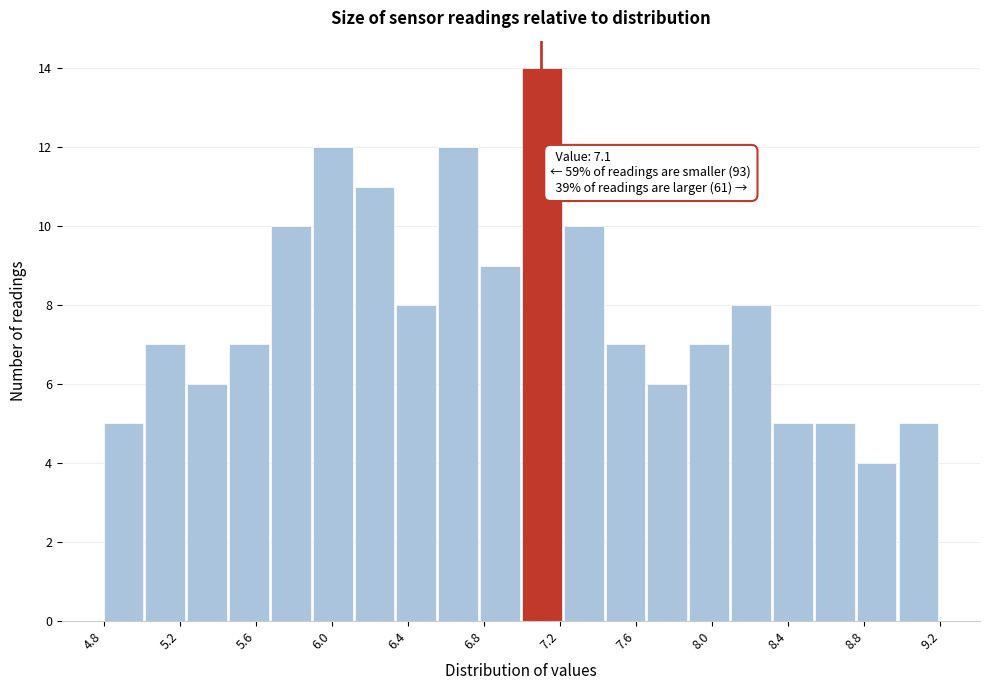

Over which range of the x-axis is the bar tallest?

7.00 to 7.22